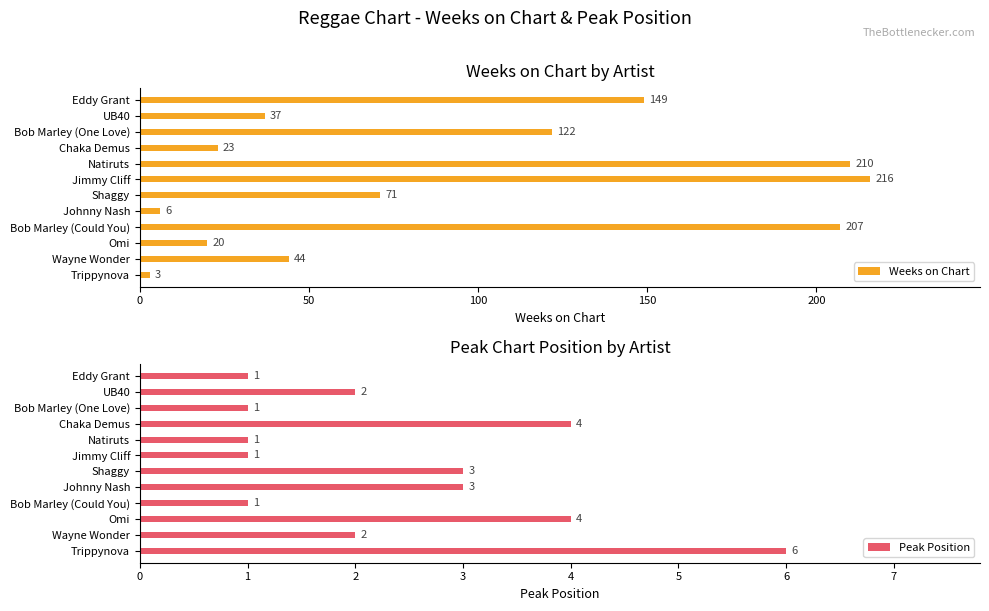

How many bars are there in total?

24